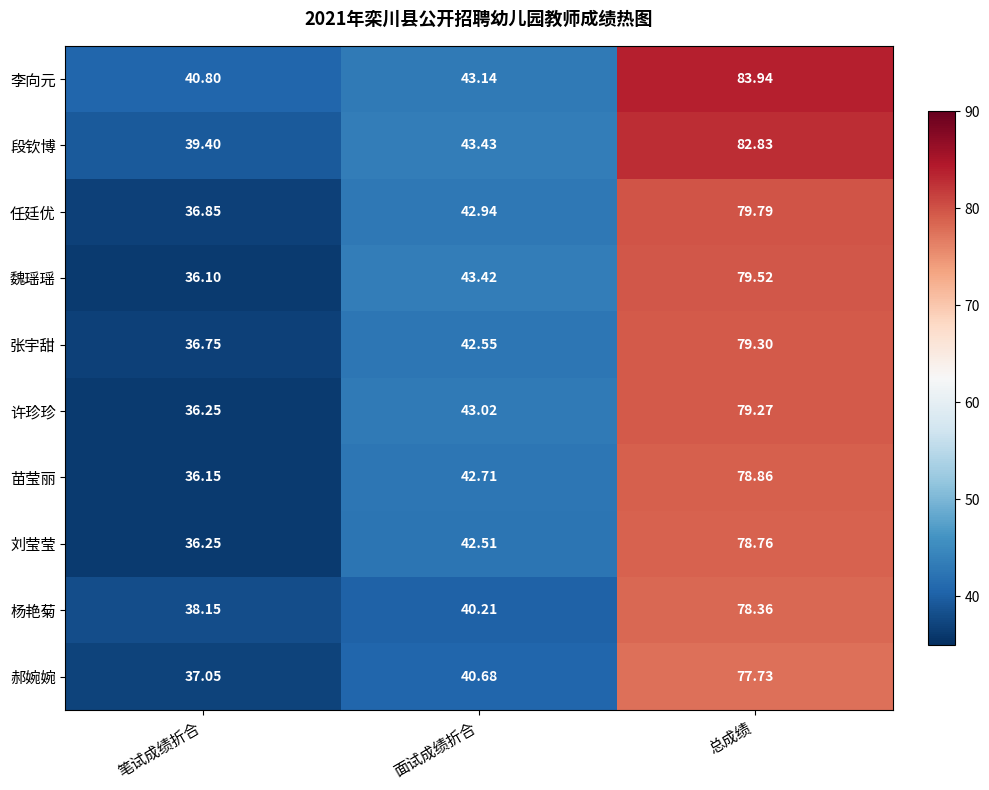

Which category has the lowest value across all series?

笔试成绩折合